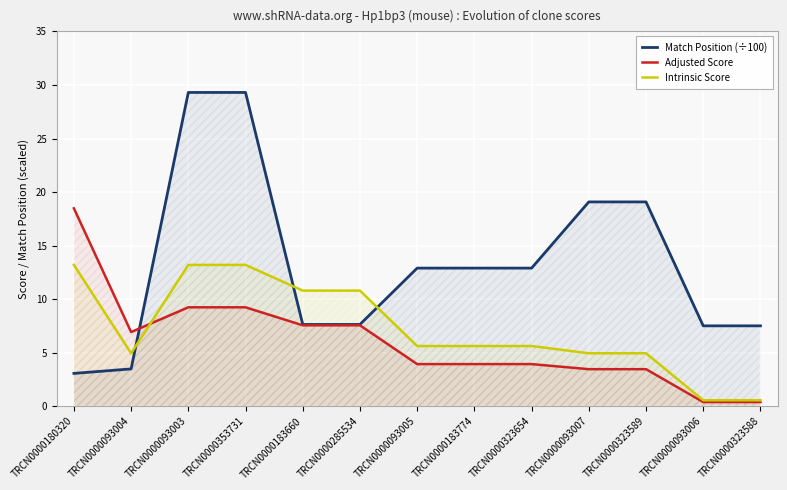

The value of Intrinsic Score at TRCN0000323589 is 7.0. True or false?

False